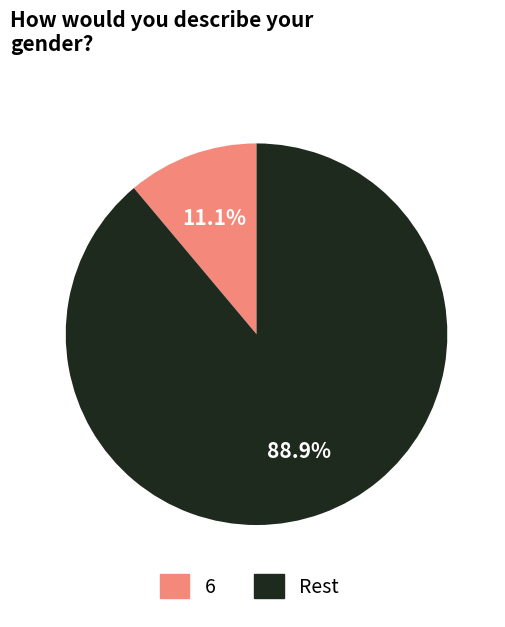

Rank the categories by value from highest to lowest.

Rest, 6